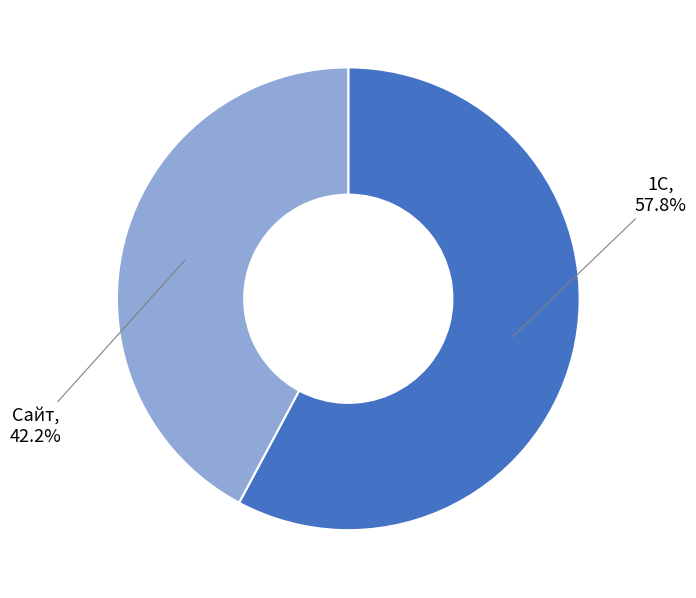

Count the number of slices in the pie.

2